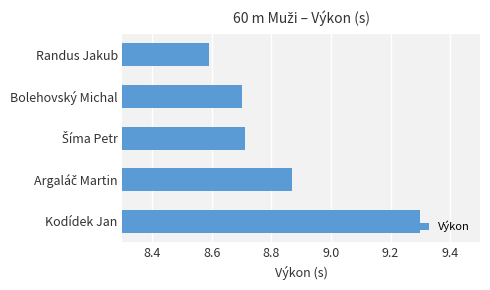

Are the bars horizontal?

Yes